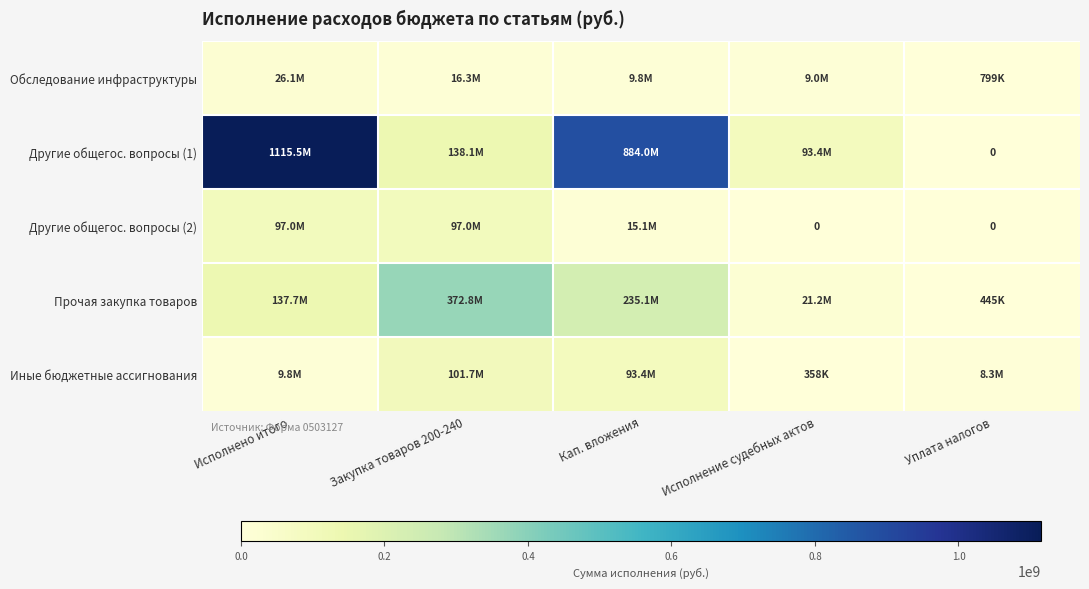

Which category has the lowest value in the Другие общегос. вопросы (1) series?

Уплата налогов